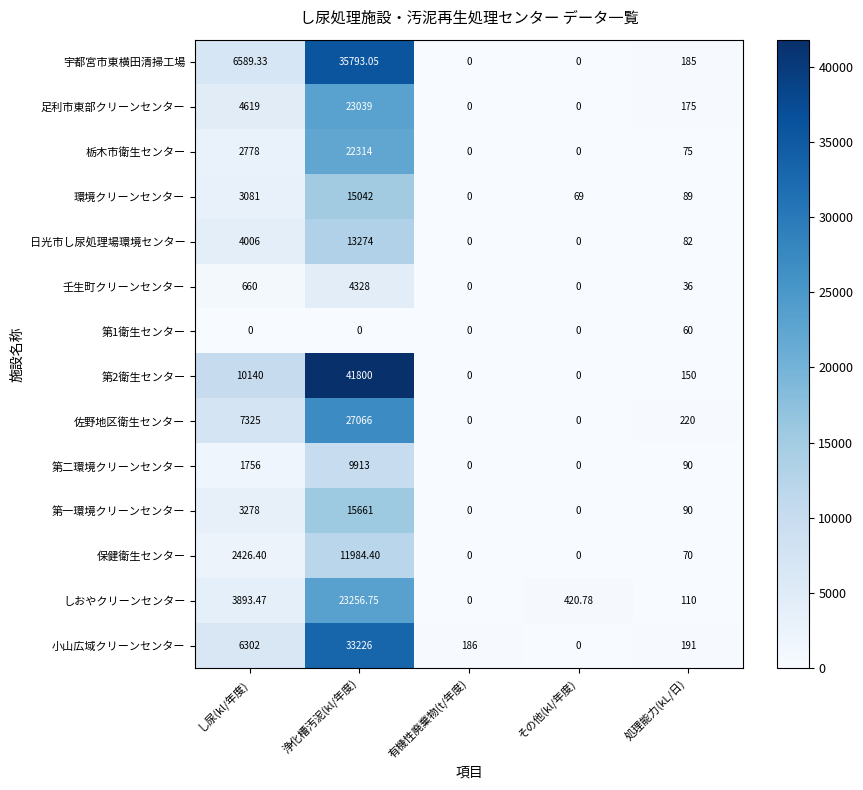

At which category is the sum across all series the highest?

浄化槽汚泥(kl/年度)